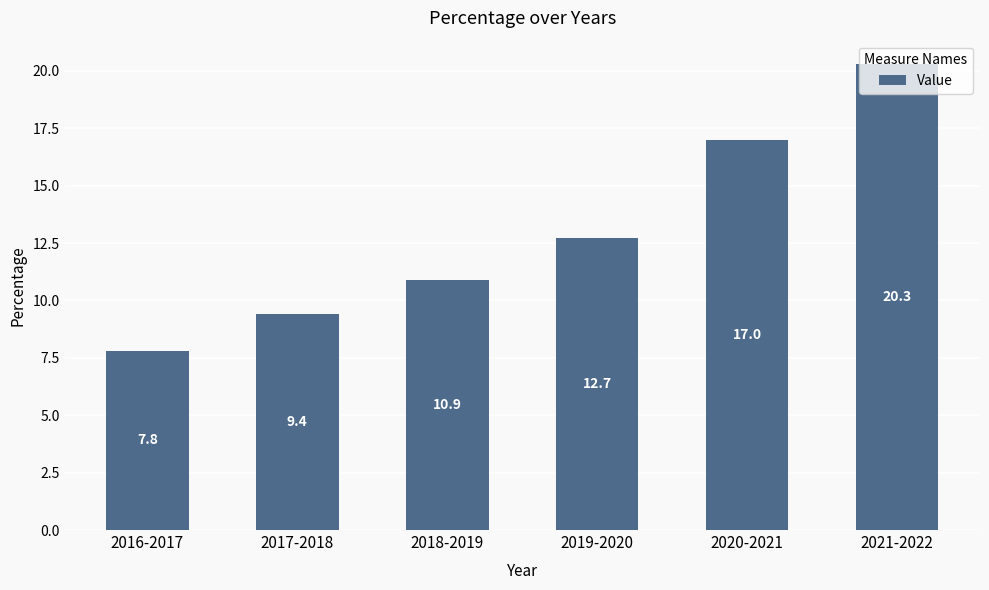

Rank the categories by value from highest to lowest.

2021-2022, 2020-2021, 2019-2020, 2018-2019, 2017-2018, 2016-2017